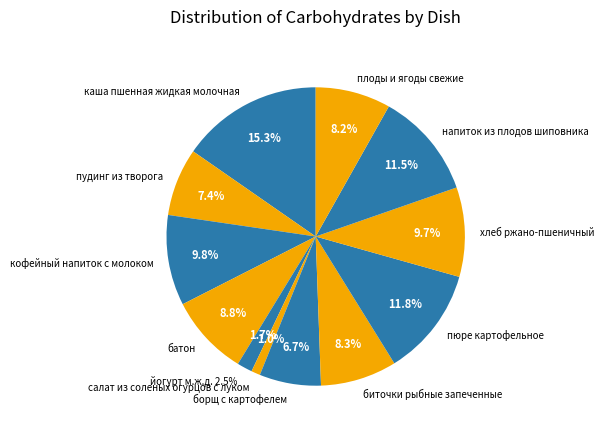

To the nearest percent, what percentage of the pie is йогурт м.ж.д. 2.5%?

2%